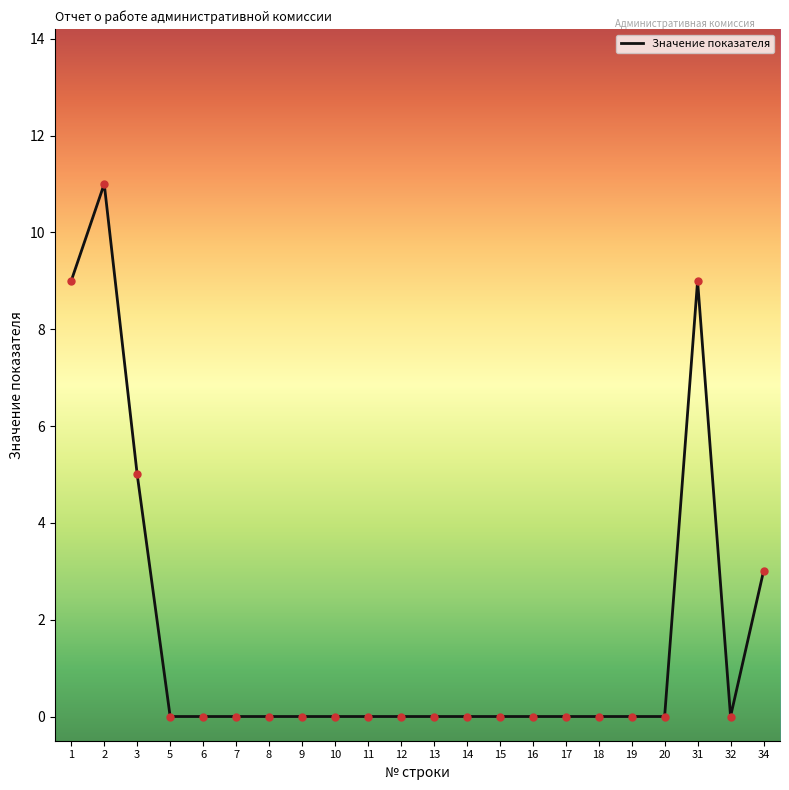

What is the greatest value displayed?

11